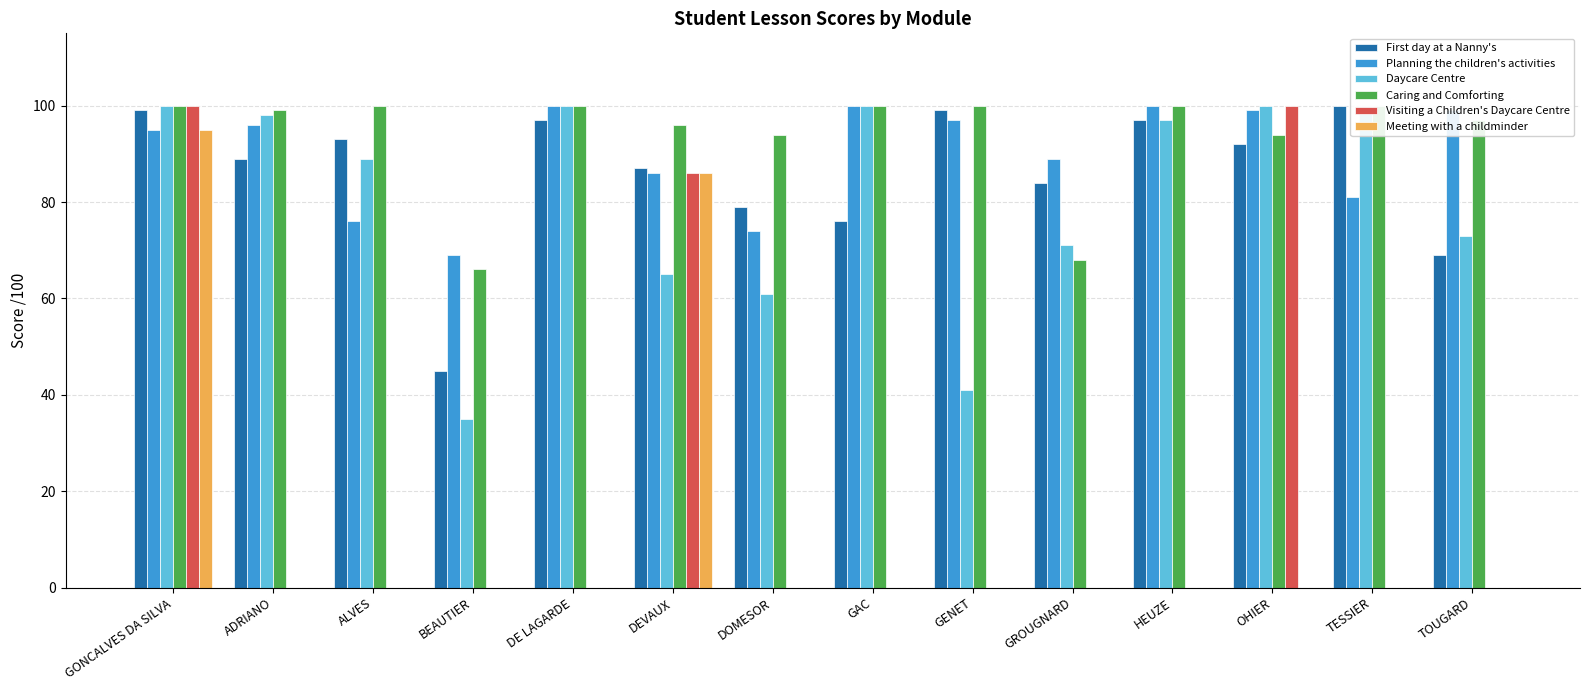

Between TOUGARD and GENET, which is larger?

GENET